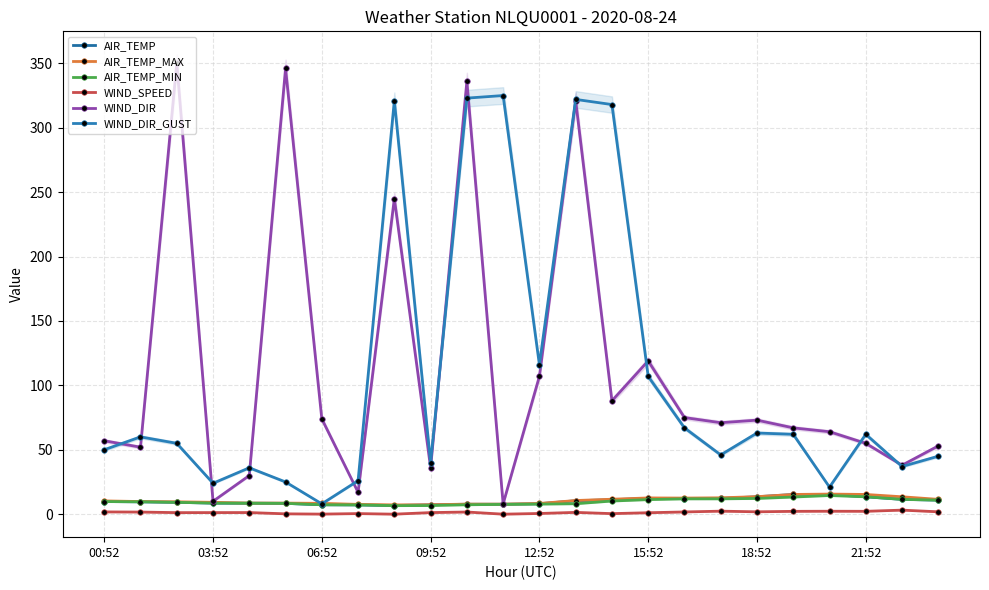

What position from the left is 06:52?

7